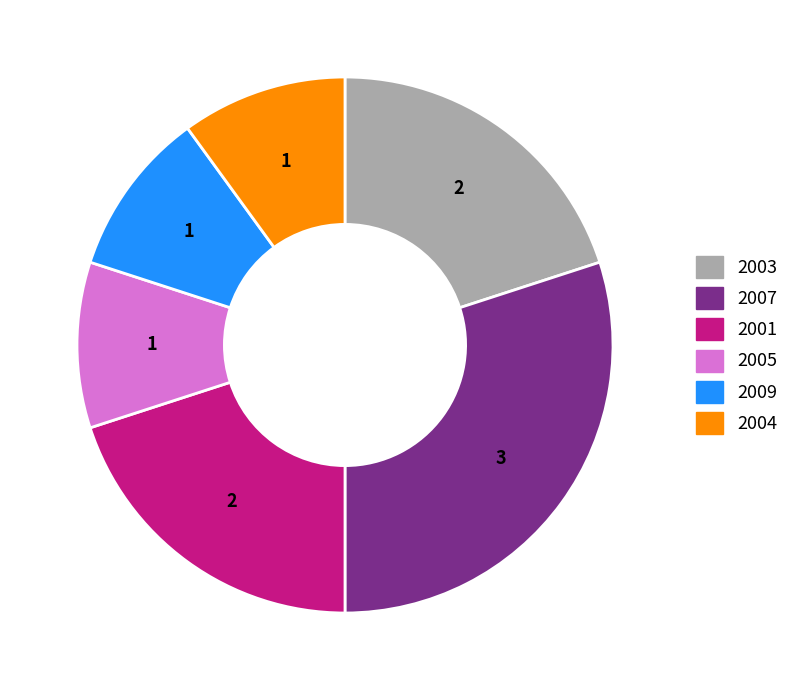

Is it true that 2007 is 20% of the pie?

False